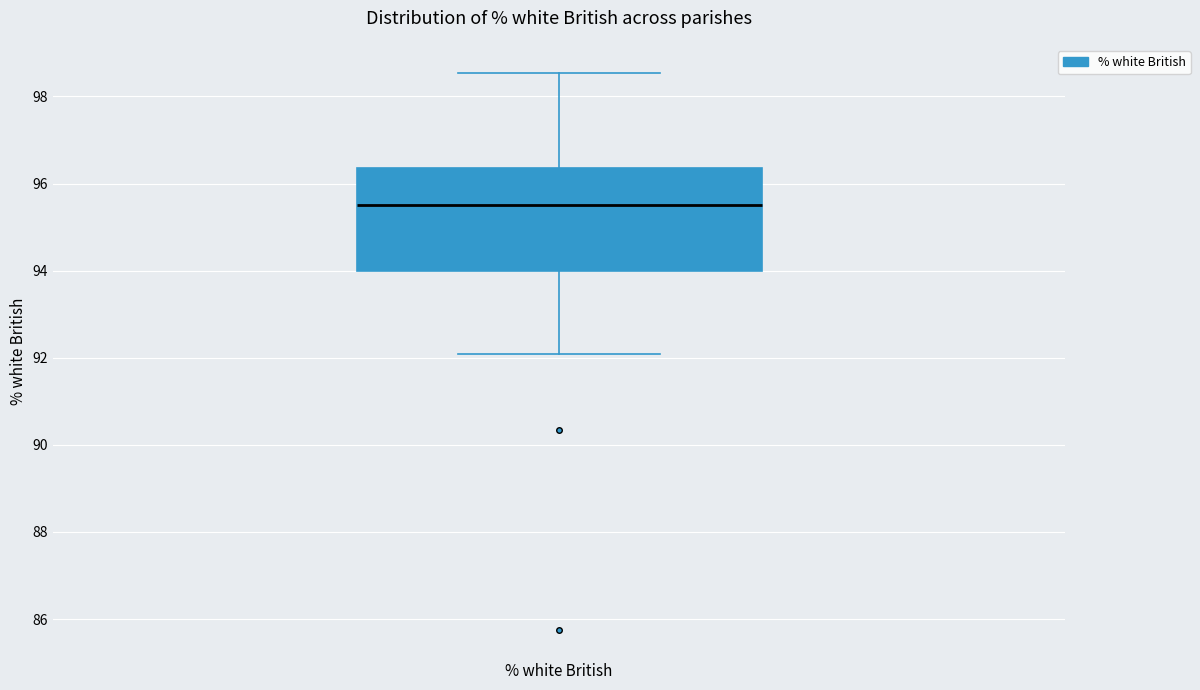

Where is the upper edge of the box for % white British on the y-axis? The values are not printed on the chart, so give them approximately, as read against the axis.

96.4